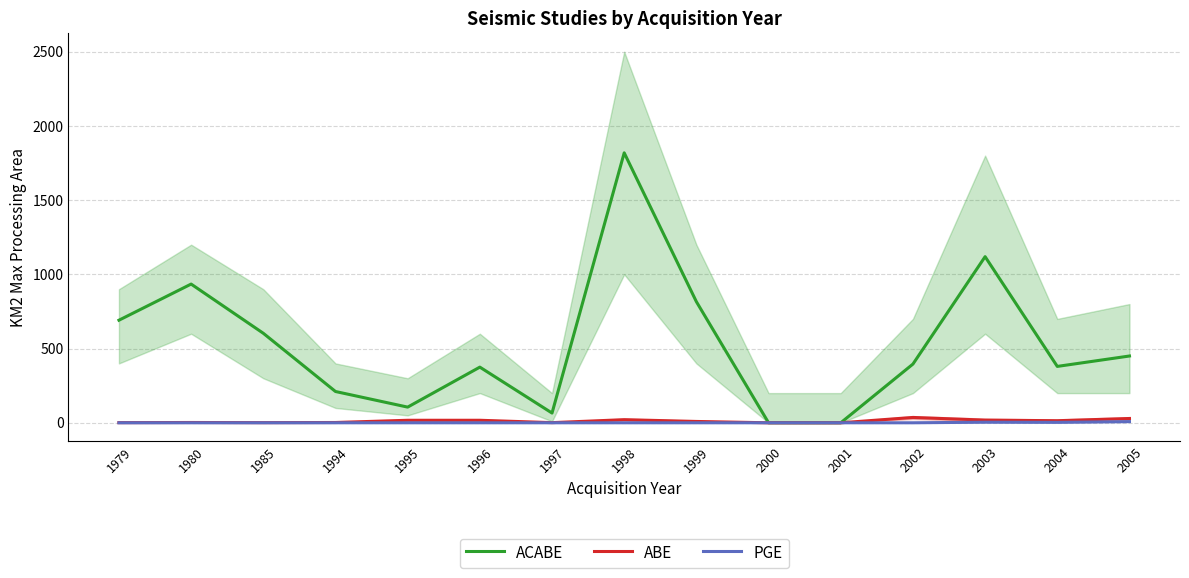

Which label corresponds to the largest value in the chart?

1998